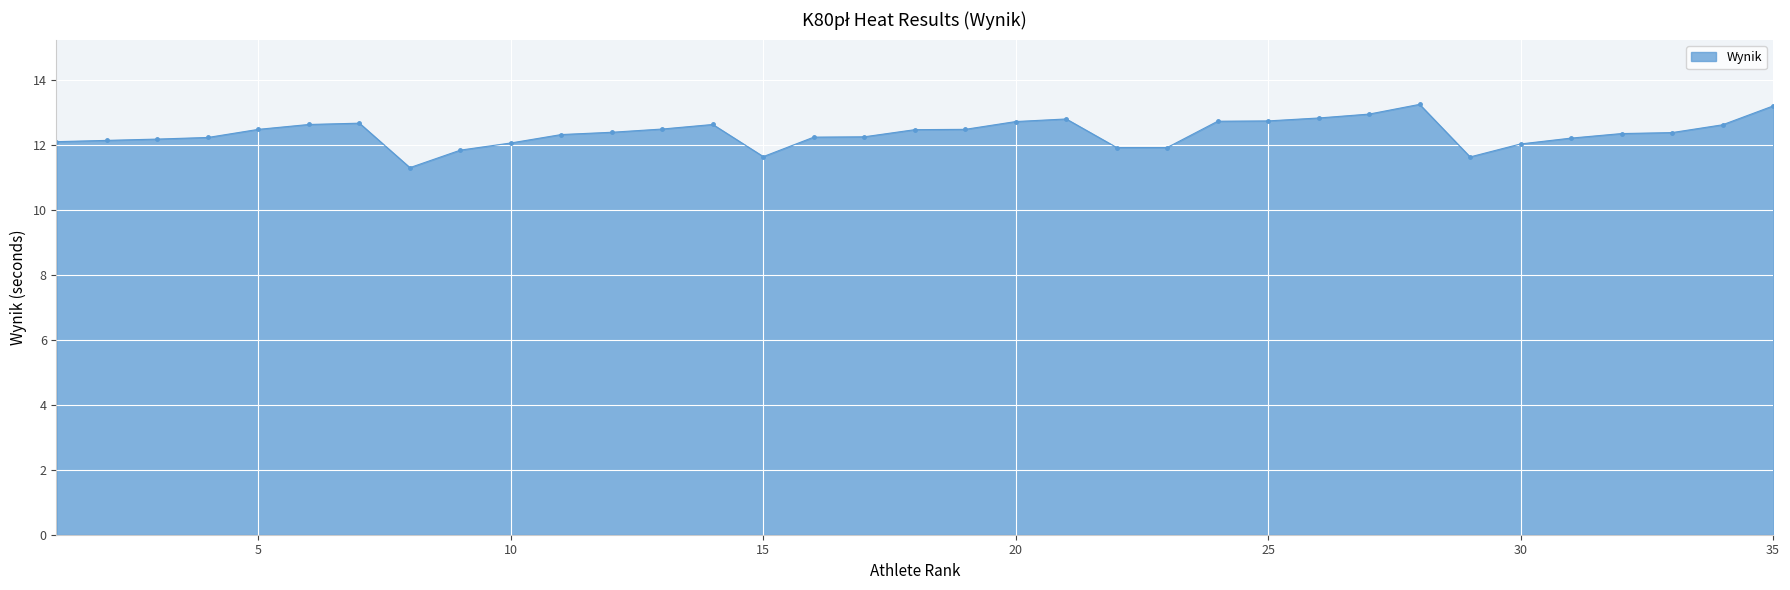

What is the minimum value shown in the chart?

11.3